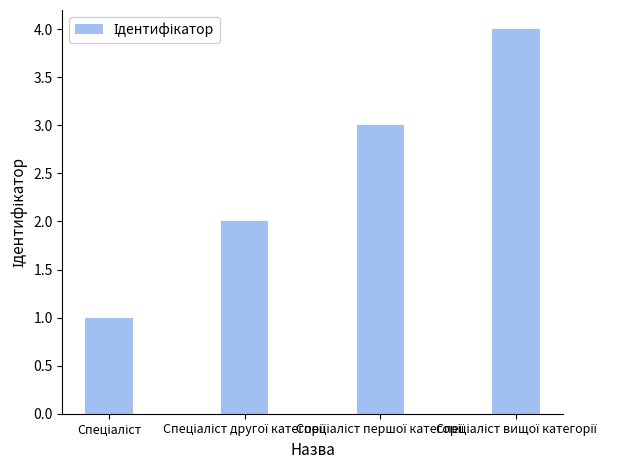

Reading left to right, transcribe all the data shown in this chart.

1	2	3	4